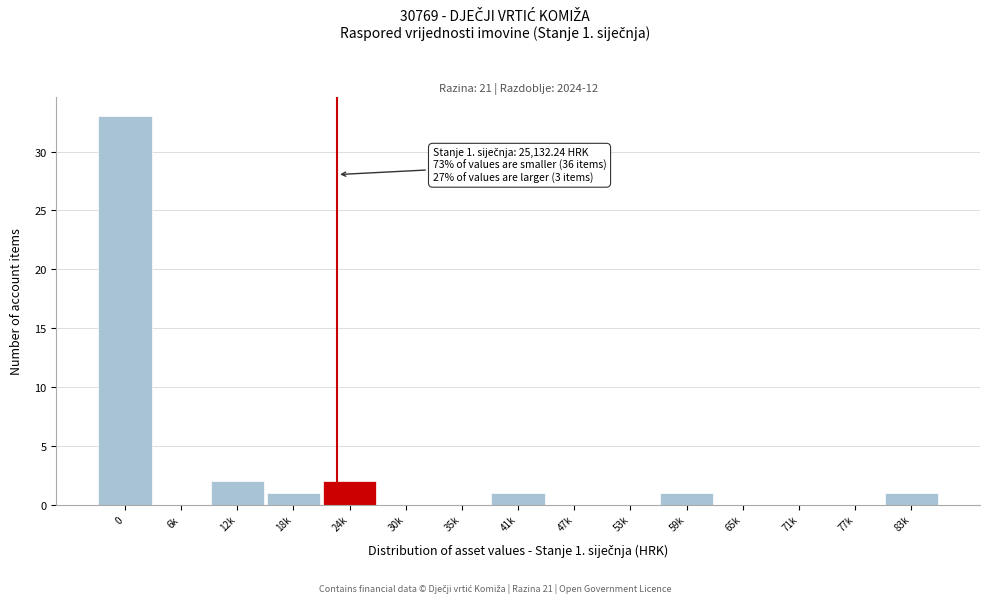

Reading left to right, extract all data points from this chart.

0=33	6k=0	12k=2	18k=1	24k=2	30k=0	35k=0	41k=1	47k=0	53k=0	59k=1	65k=0	71k=0	77k=0	83k=1